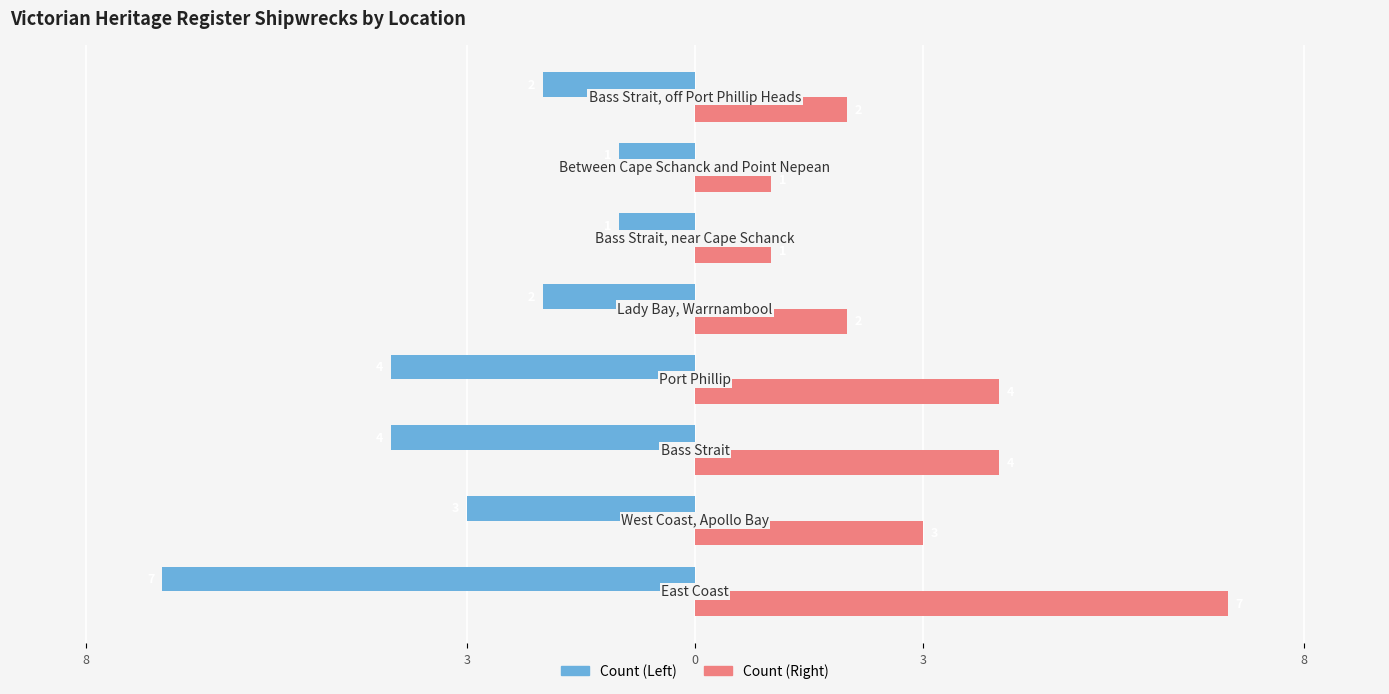

What are all the series names shown in the legend?

Count (Left), Count (Right)